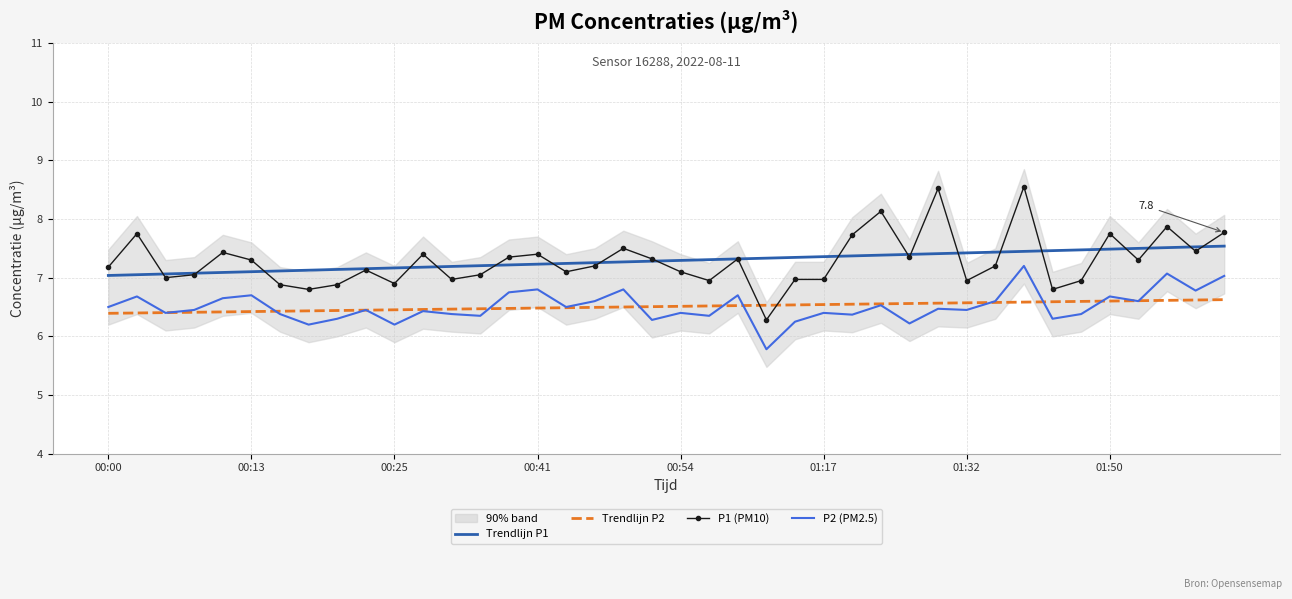

What position from the right is 17?

23